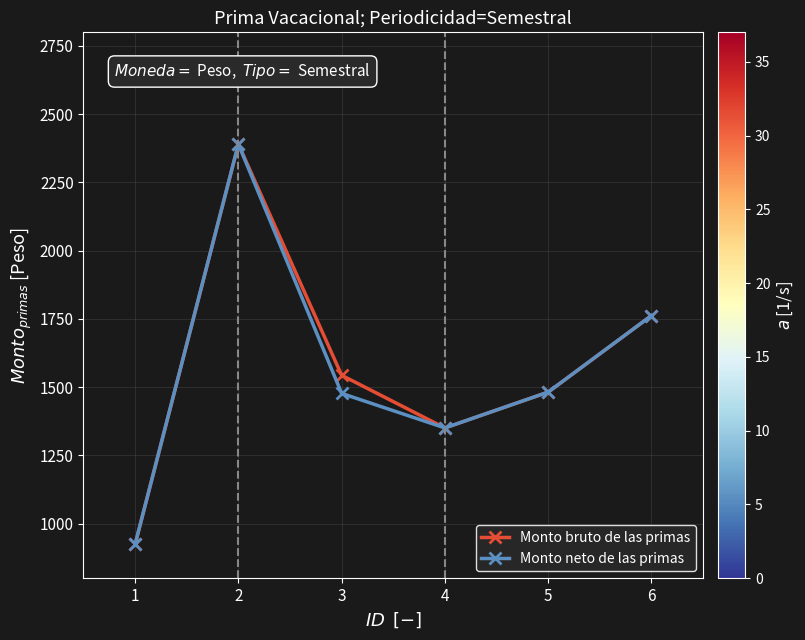

List the labels in order of Monto bruto de las primas value, largest first.

2, 6, 3, 5, 4, 1